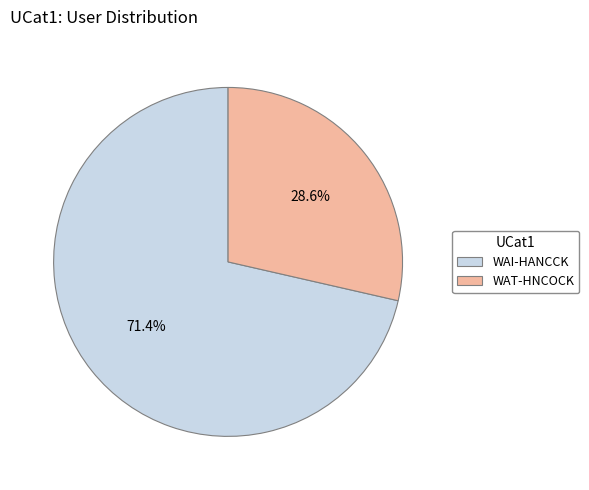

Which category has the biggest portion of the pie?

WAI-HANCCK